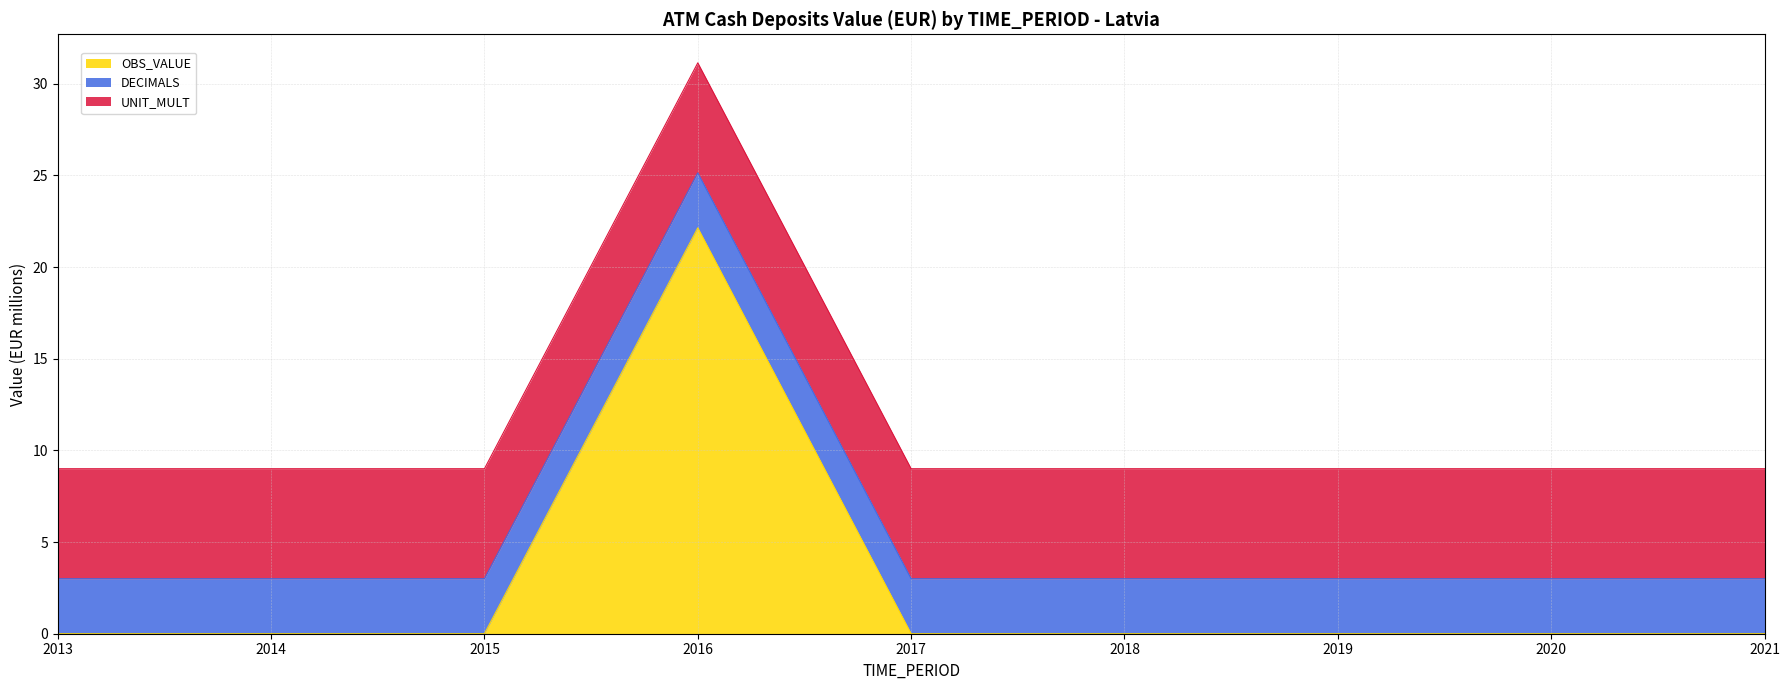

At which label does OBS_VALUE reach its minimum?

2013